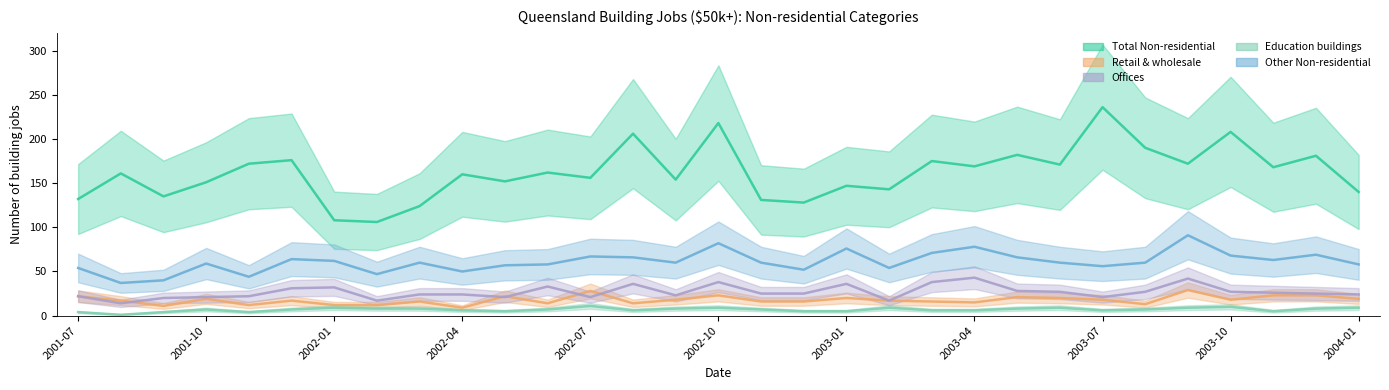

At which category does Retail & wholesale reach its first local peak?

2001-10